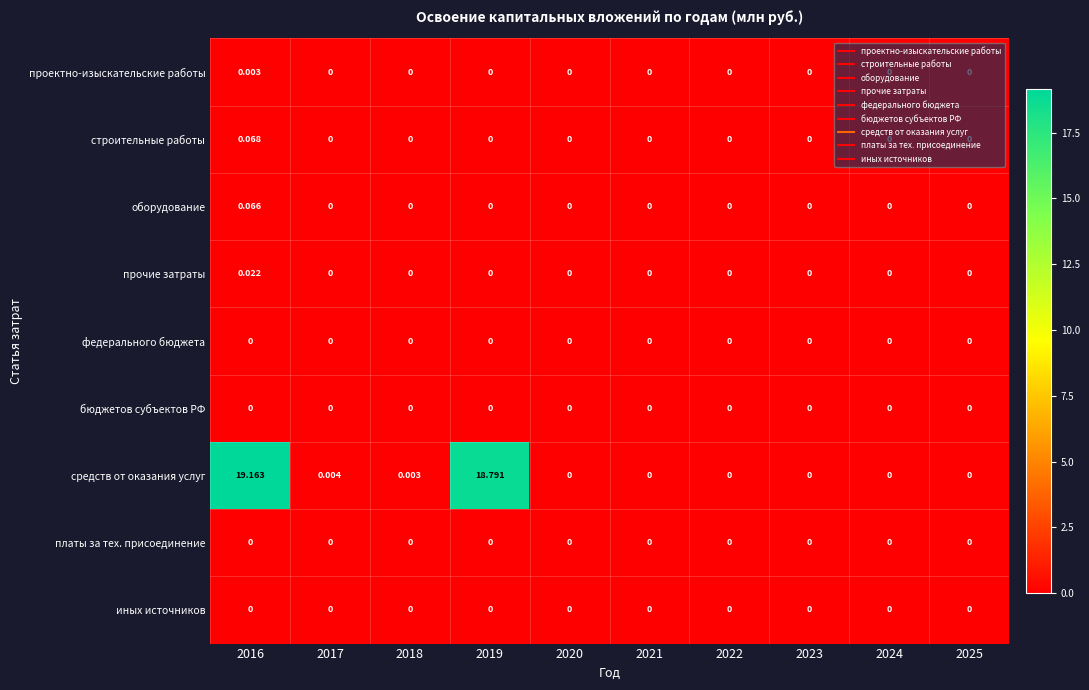

Which series has the widest spread of values?

средств от оказания услуг